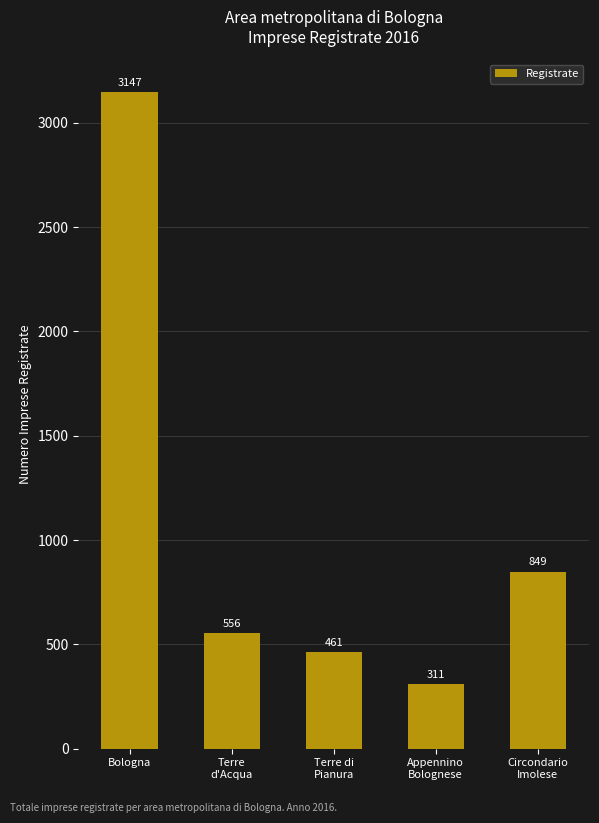

List the labels in order of value, largest first.

Bologna, Circondario
Imolese, Terre
d'Acqua, Terre di
Pianura, Appennino
Bolognese